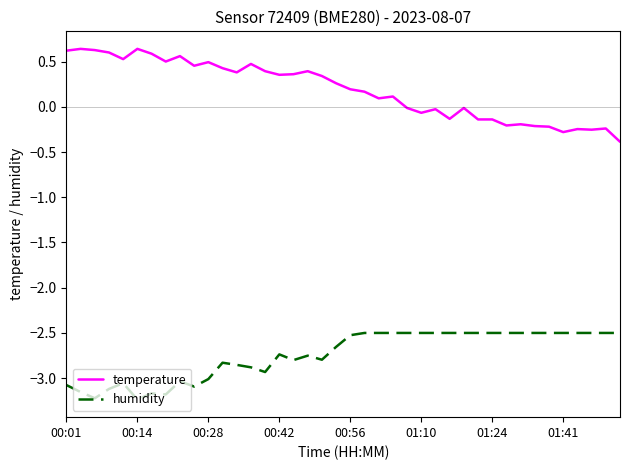

What is the difference between the maximum and minimum values in the temperature series?

1.0